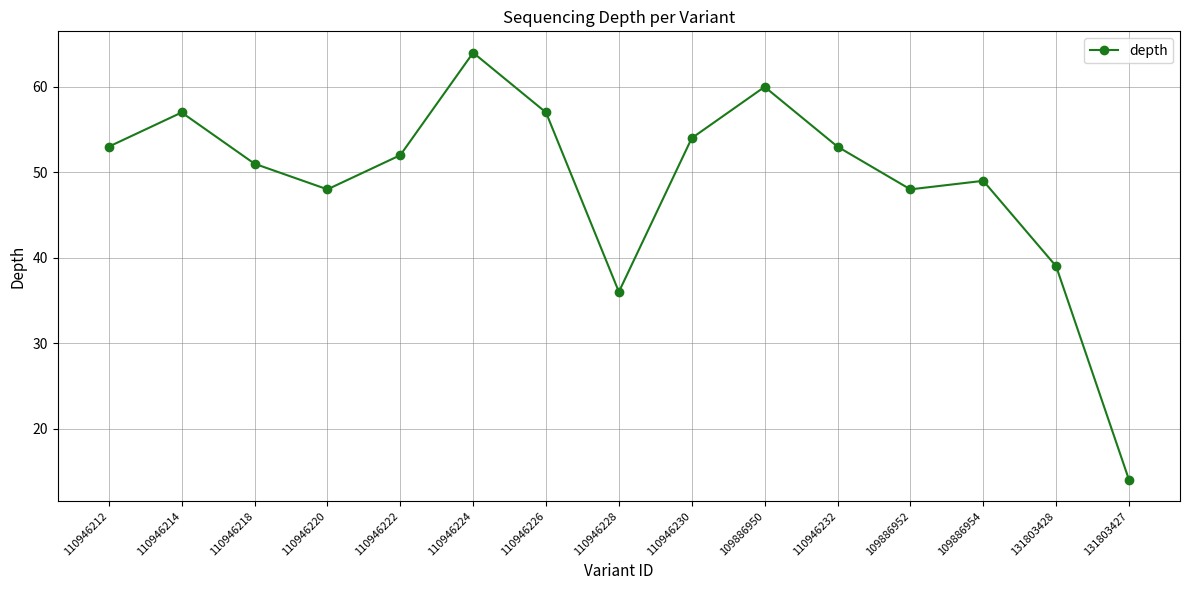

What is the change in value from 109886950 to 110946232?

-7